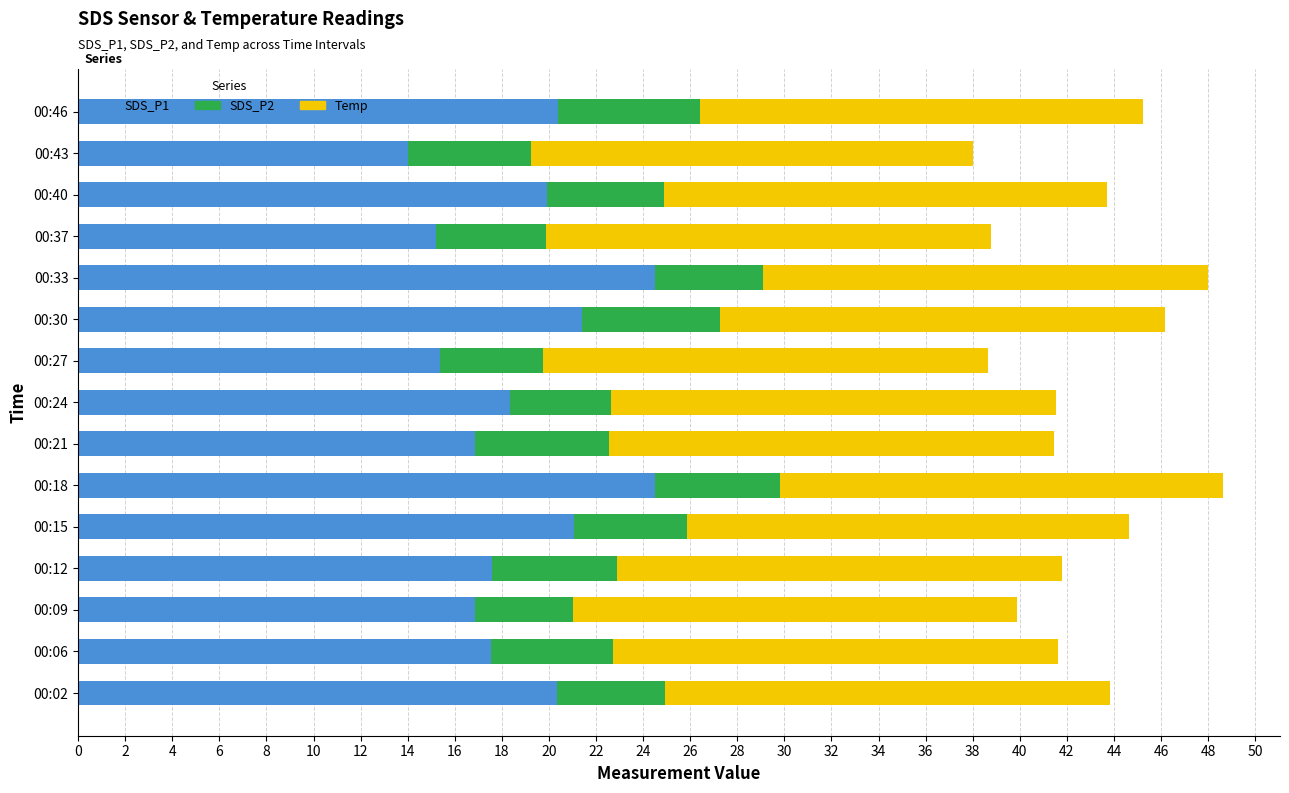

Count the number of categories in the chart.

15